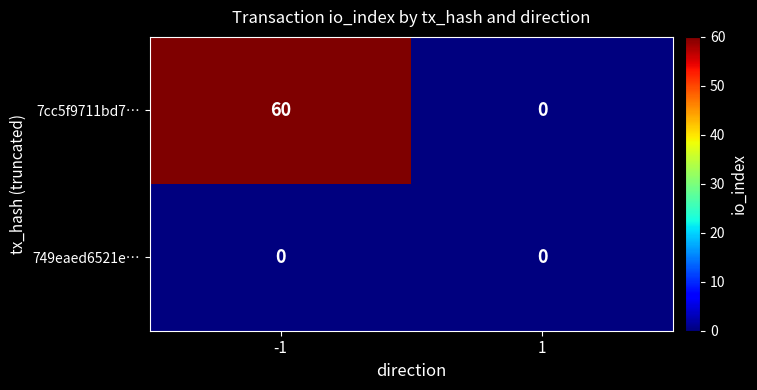

List the series in order of their peak value, highest first.

7cc5f9711bd7…, 749eaed6521e…